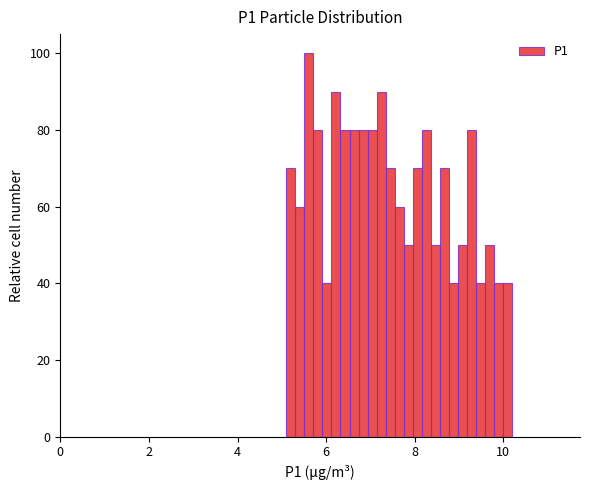

Read against the x-axis, roughly where is the centre of the tallest bar?

5.6